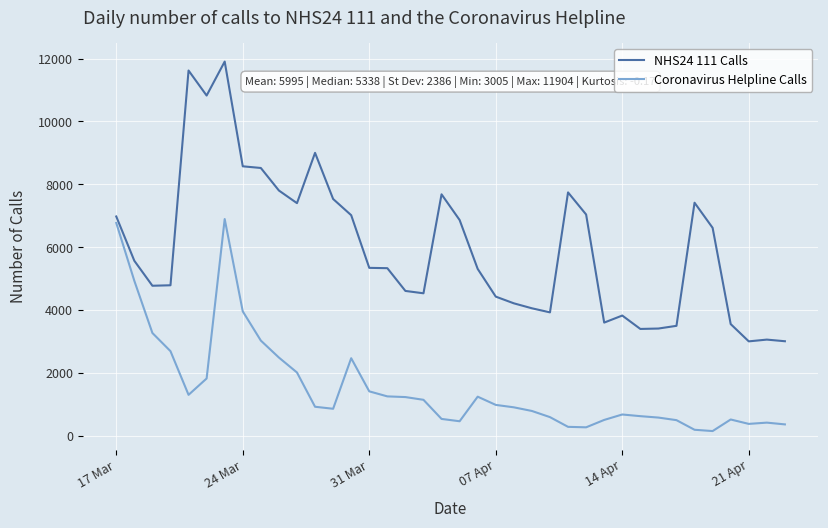

What is the maximum value shown in the chart?

11904